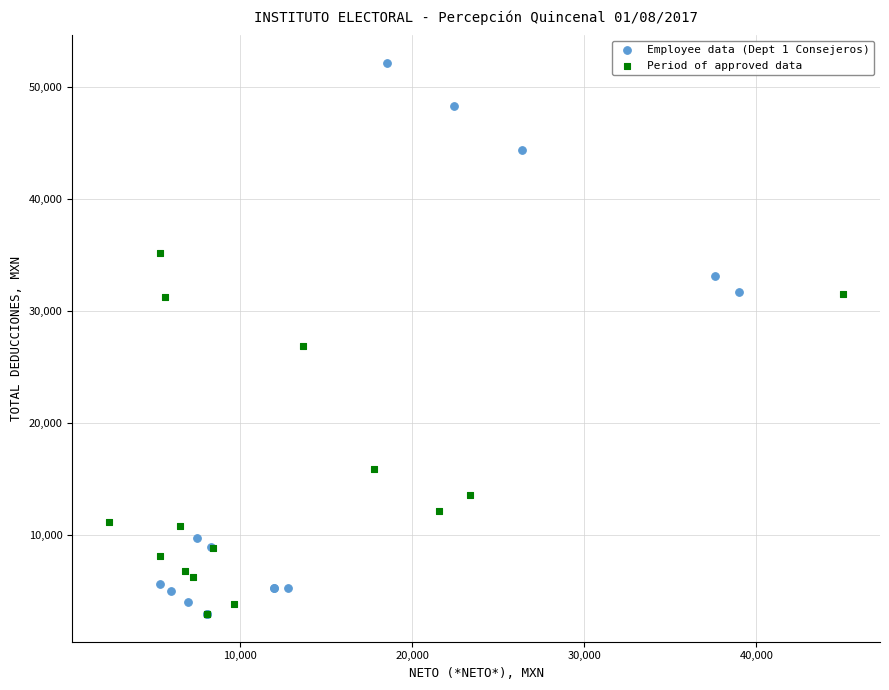

Which series has the largest Y range (max minus min)?

Employee data (Dept 1 Consejeros)